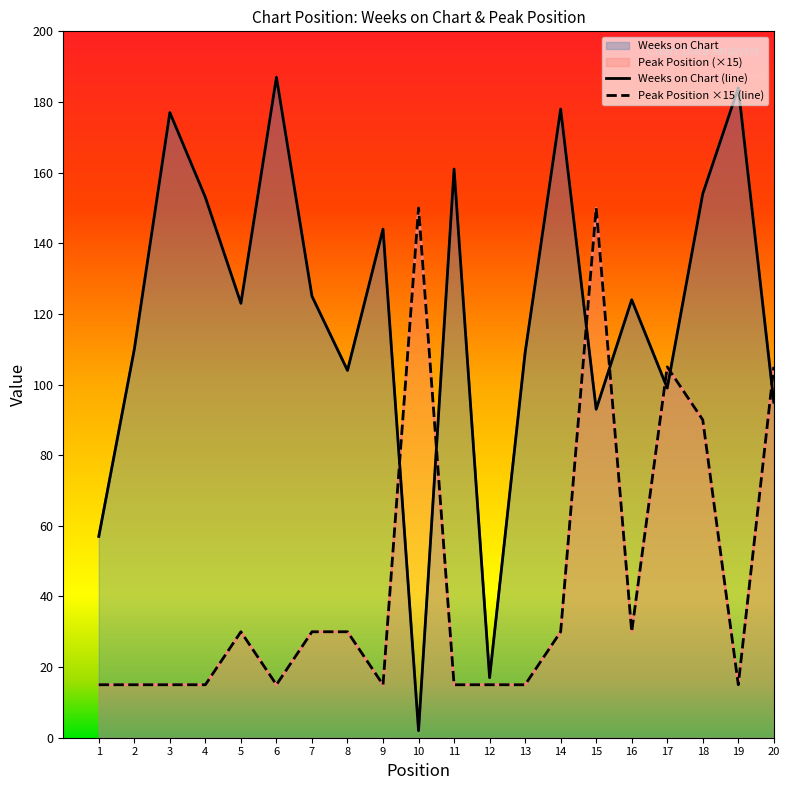

How many interior local peaks does the Weeks on Chart series have?

7